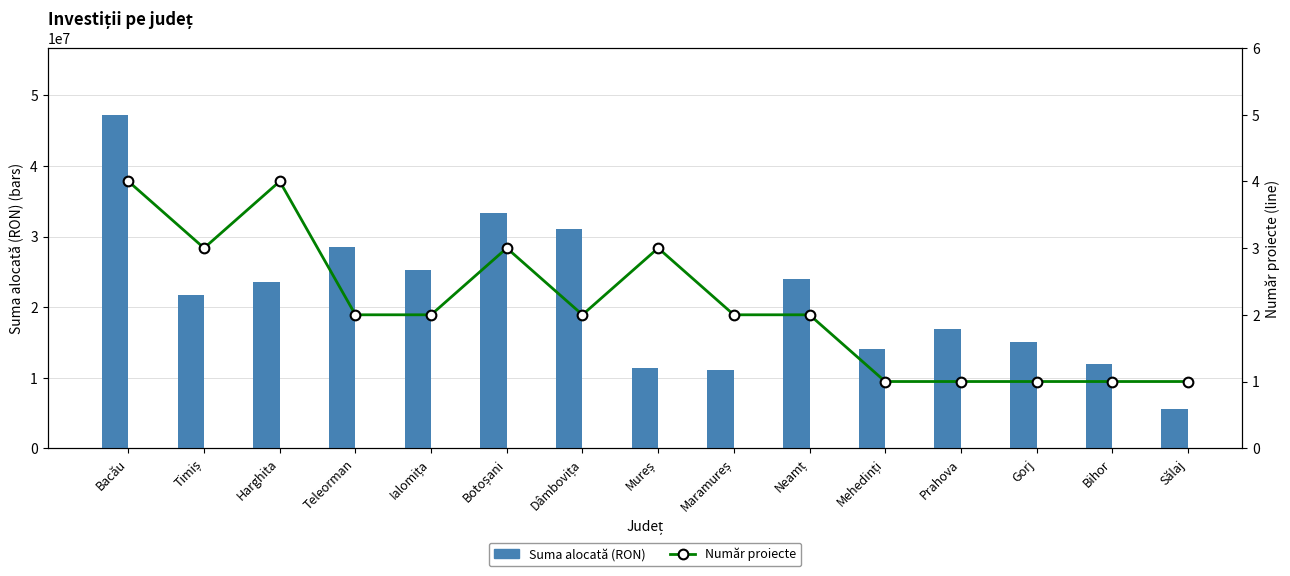

At which label is Suma alocată (RON) closest to 26438586?

Ialomița